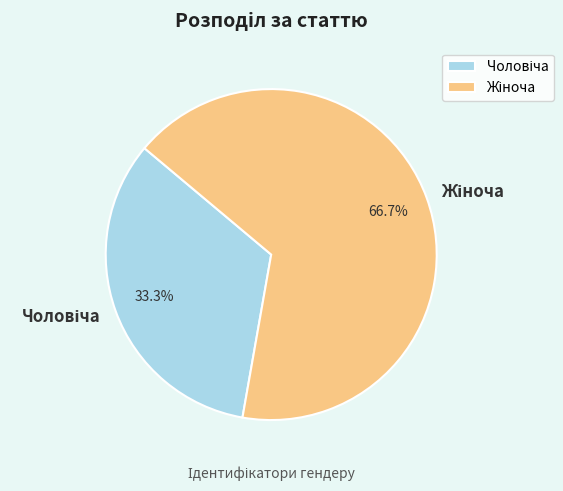

Does any single category account for the majority?

Yes